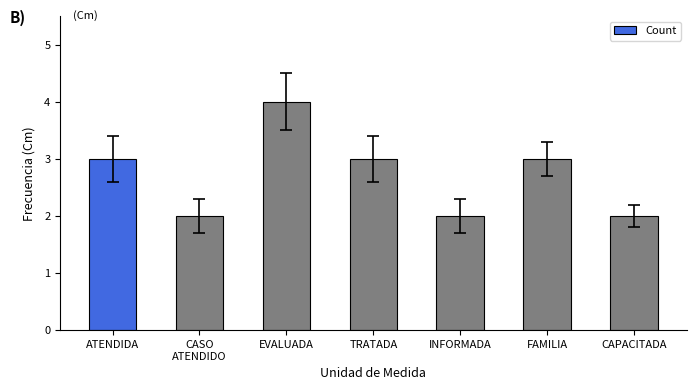

What is the ratio of the value at CASO
ATENDIDO to the value at TRATADA?

0.7